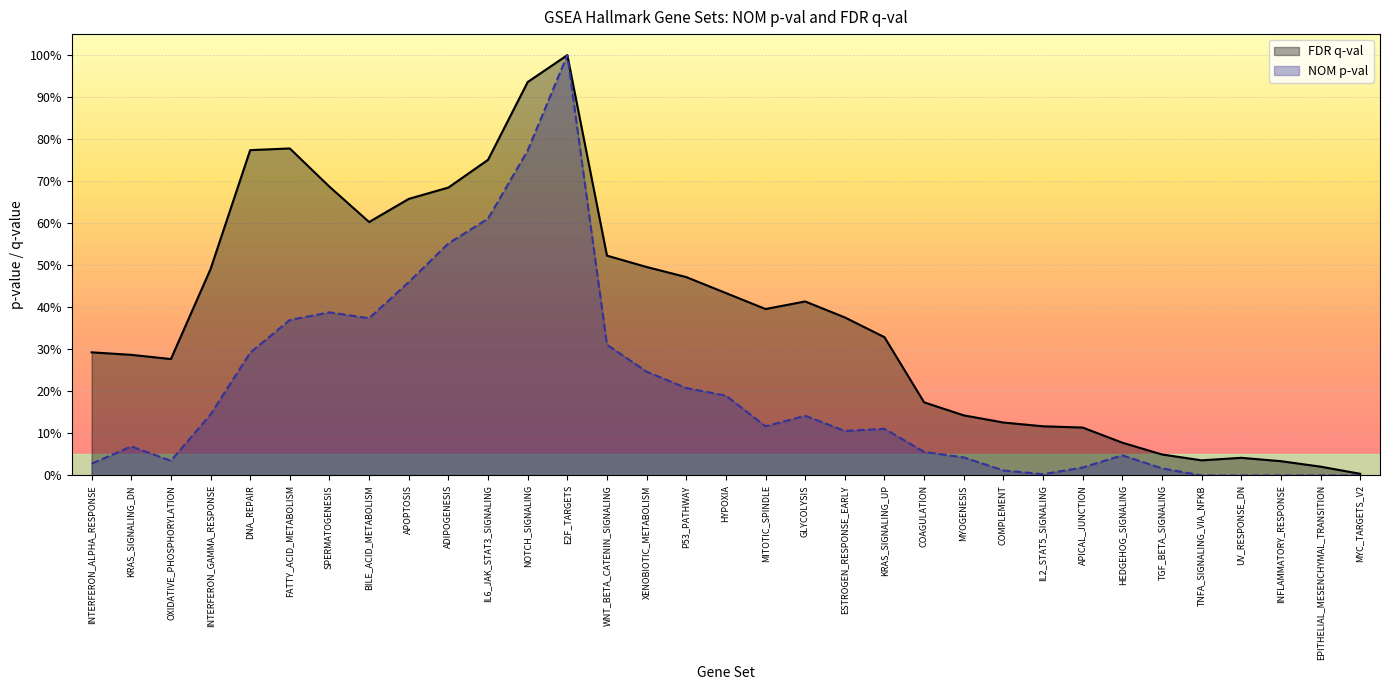

How many interior local valleys does the NOM p-val series have?

5